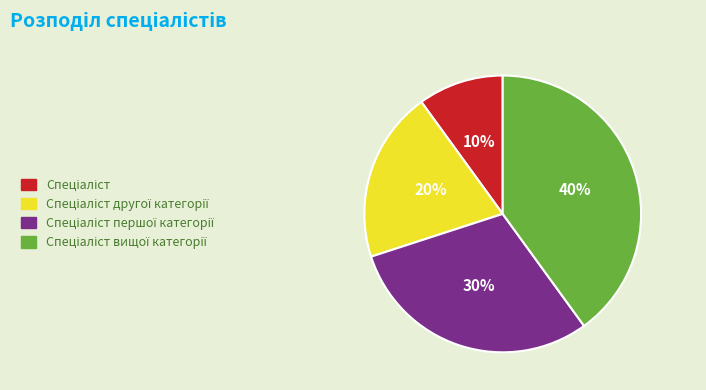

Count the number of slices in the pie.

4